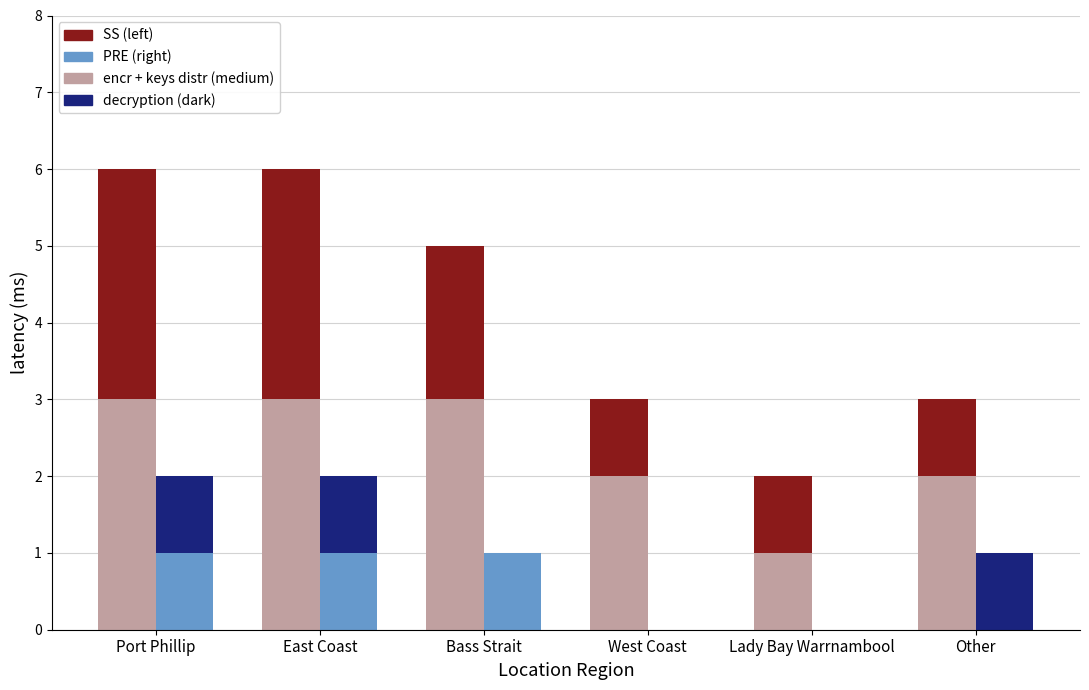

How many SS (left) values are between 1 and 3?

6